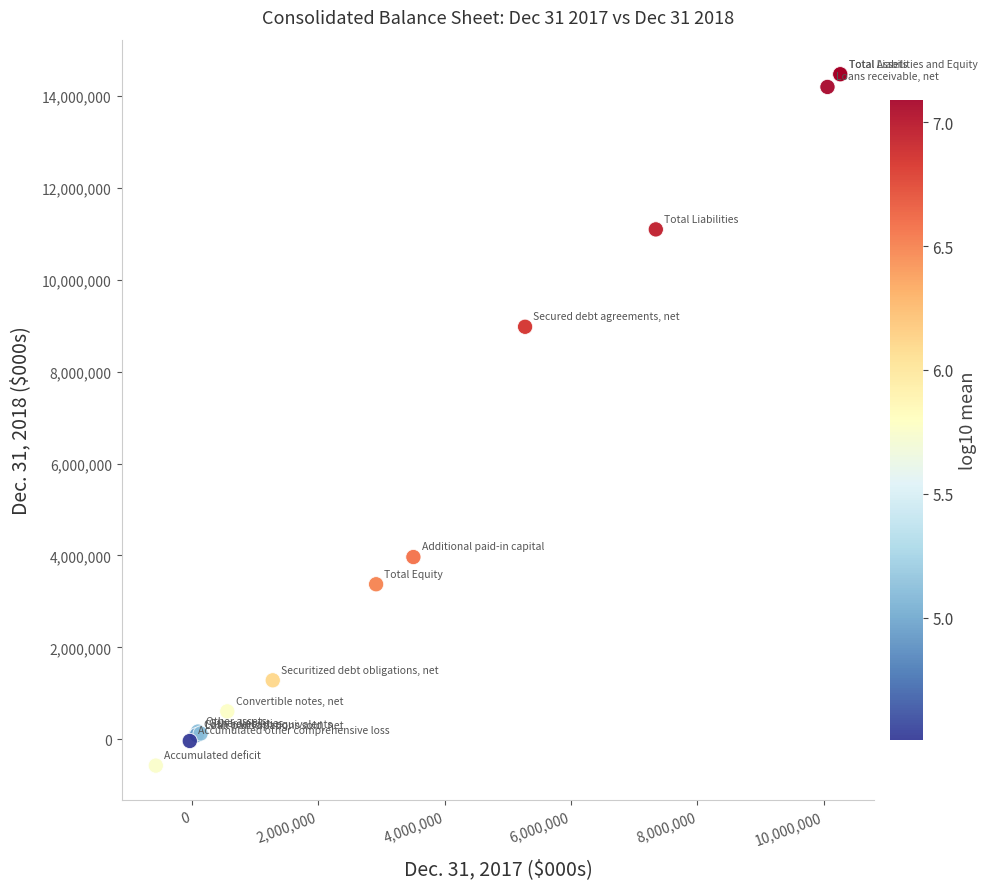

What Y value in the scatter plot is closest to 6948973?

8974756